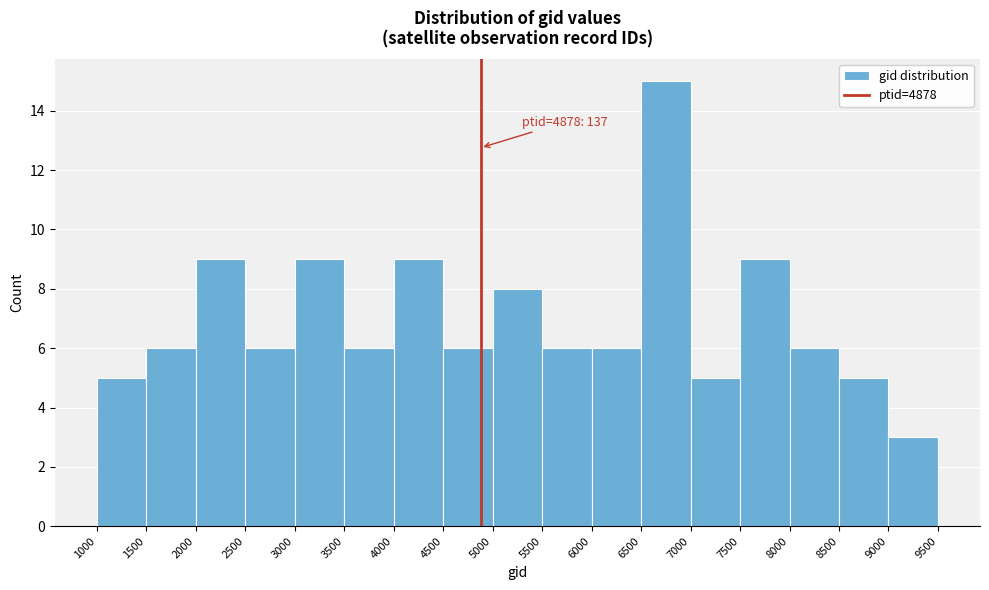

Over which range of the x-axis is the bar tallest?

6500 to 7000